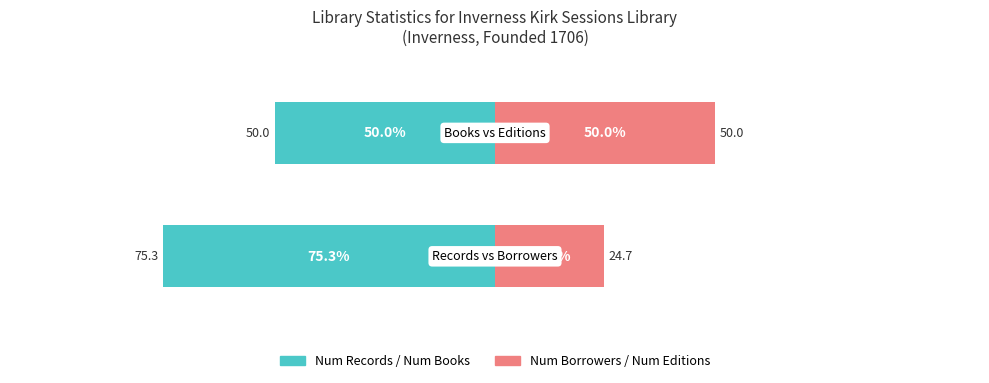

Rank the series at 1 from highest to lowest value.

Num Borrowers / Num Editions, Num Records / Num Books